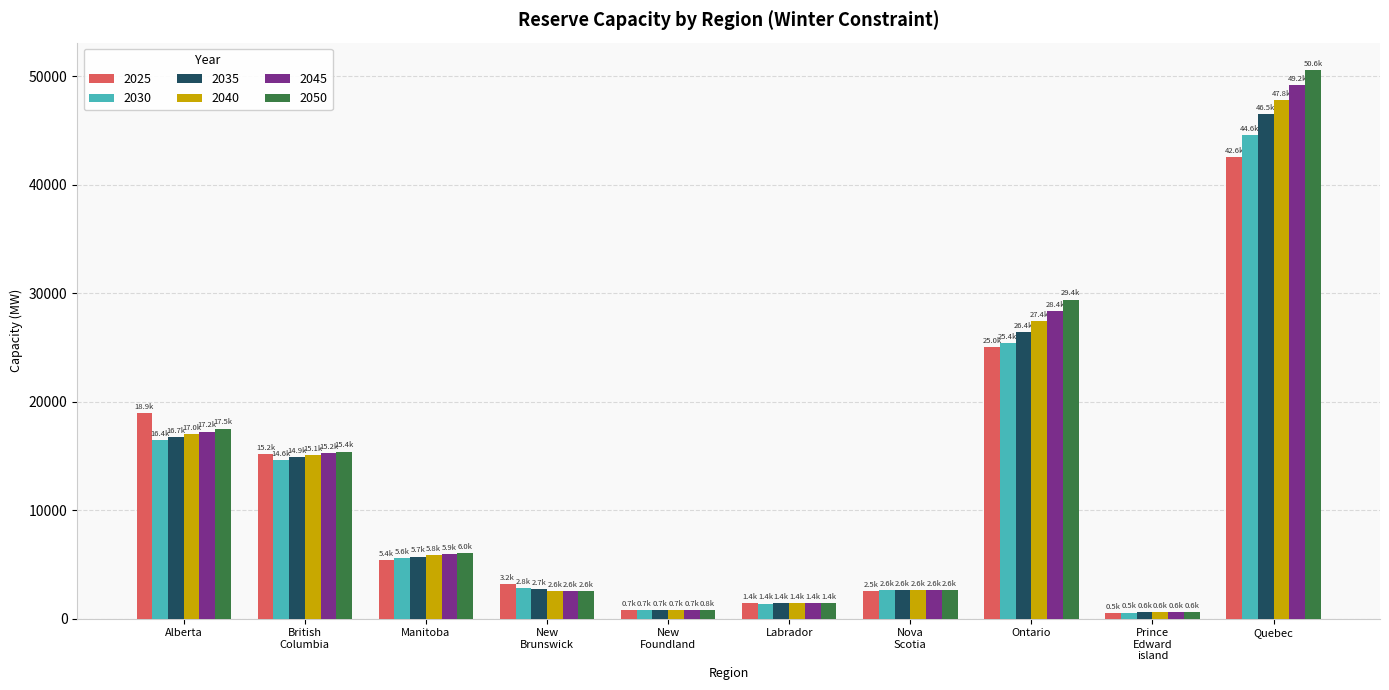

What is the maximum value shown in the chart?

50589.7